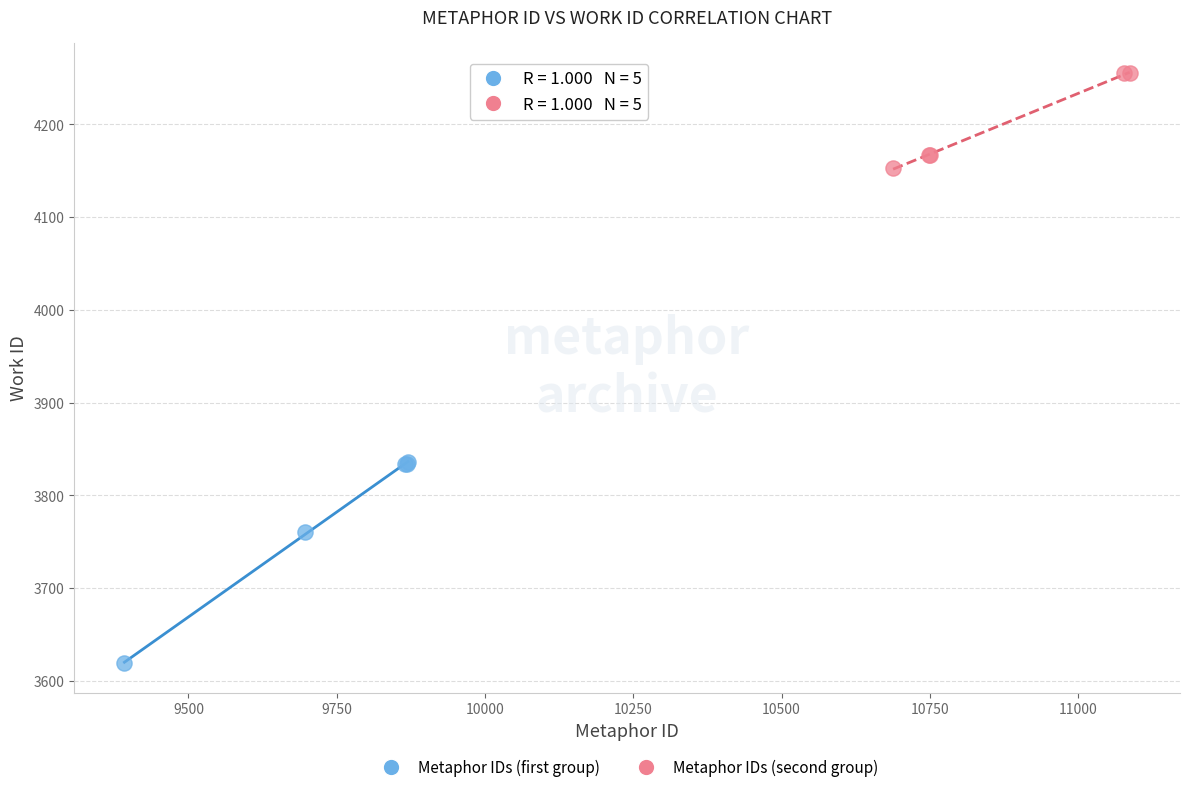

Which series reaches the maximum Y coordinate?

Metaphor IDs (second group)